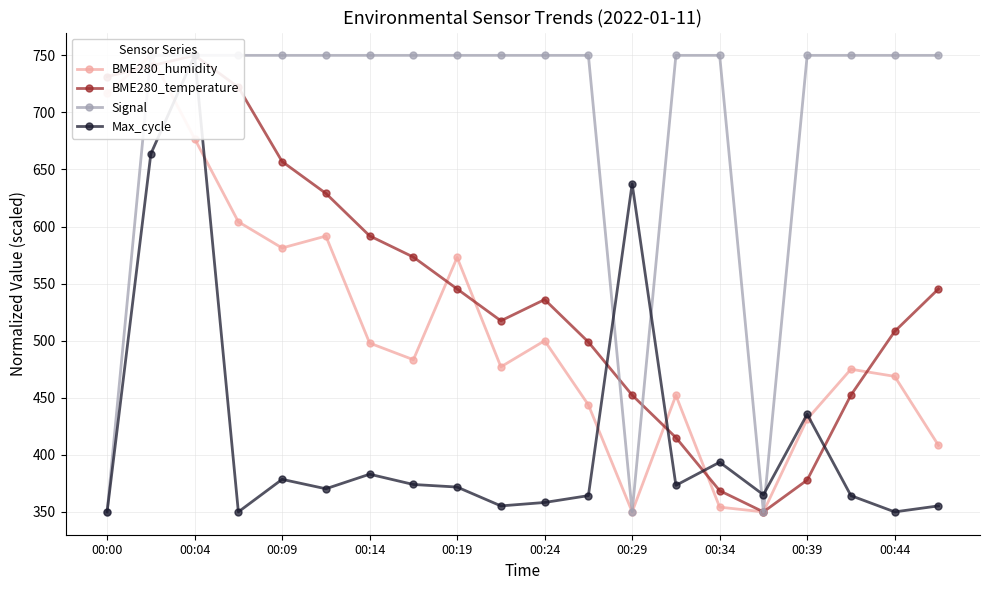

Which series ends up on top after the final intersection of Max_cycle and BME280_humidity?

BME280_humidity